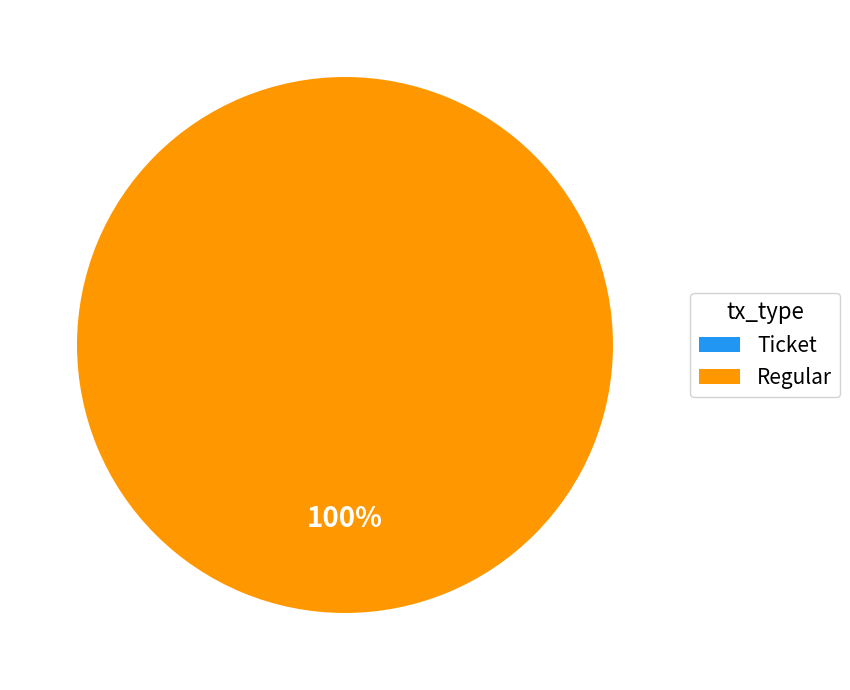

To the nearest percent, what is the average slice percentage?

50%